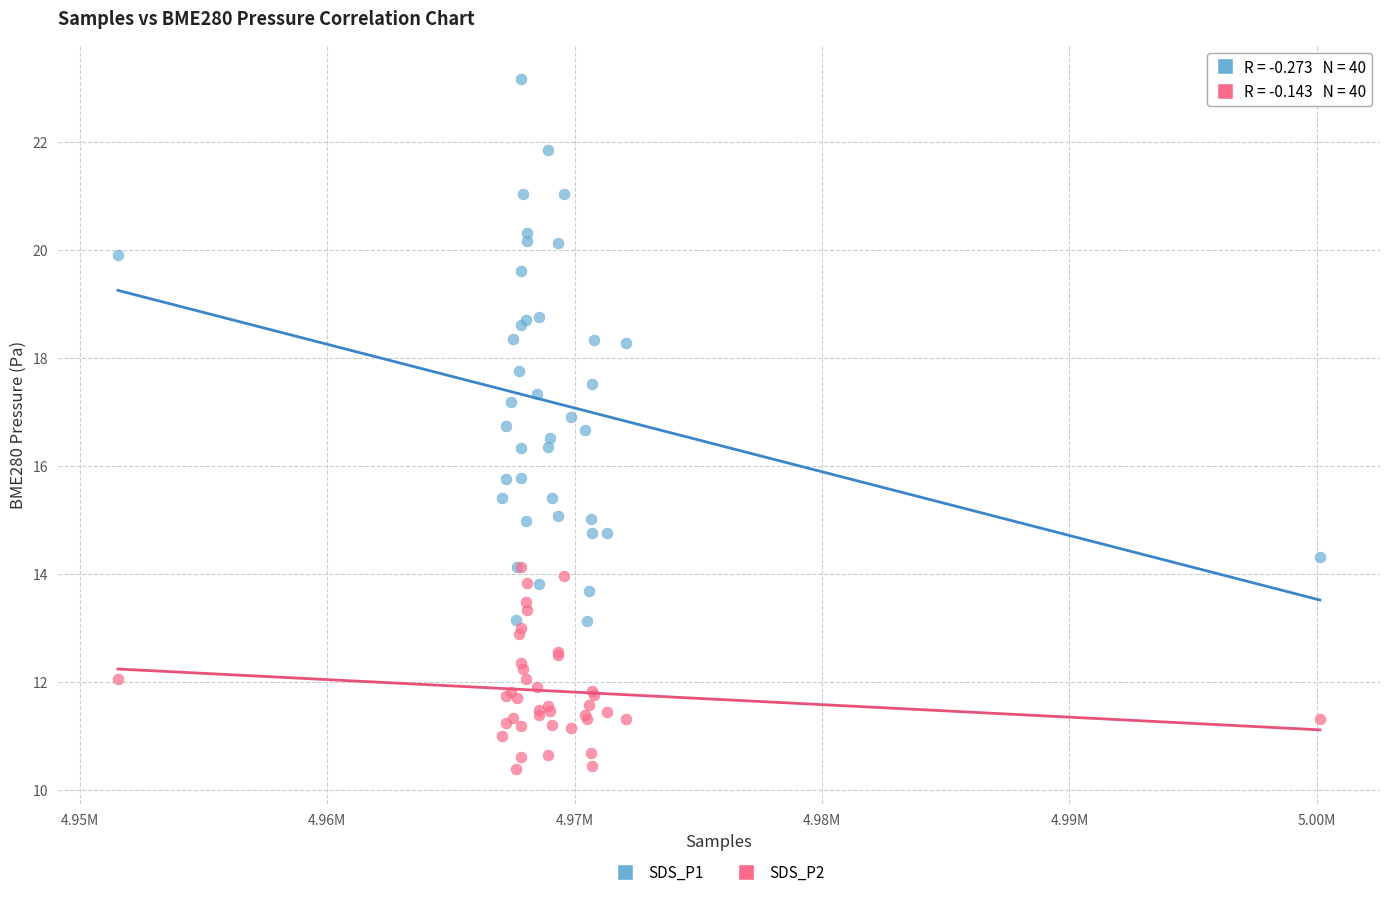

Which series has the largest Y range (max minus min)?

SDS_P1